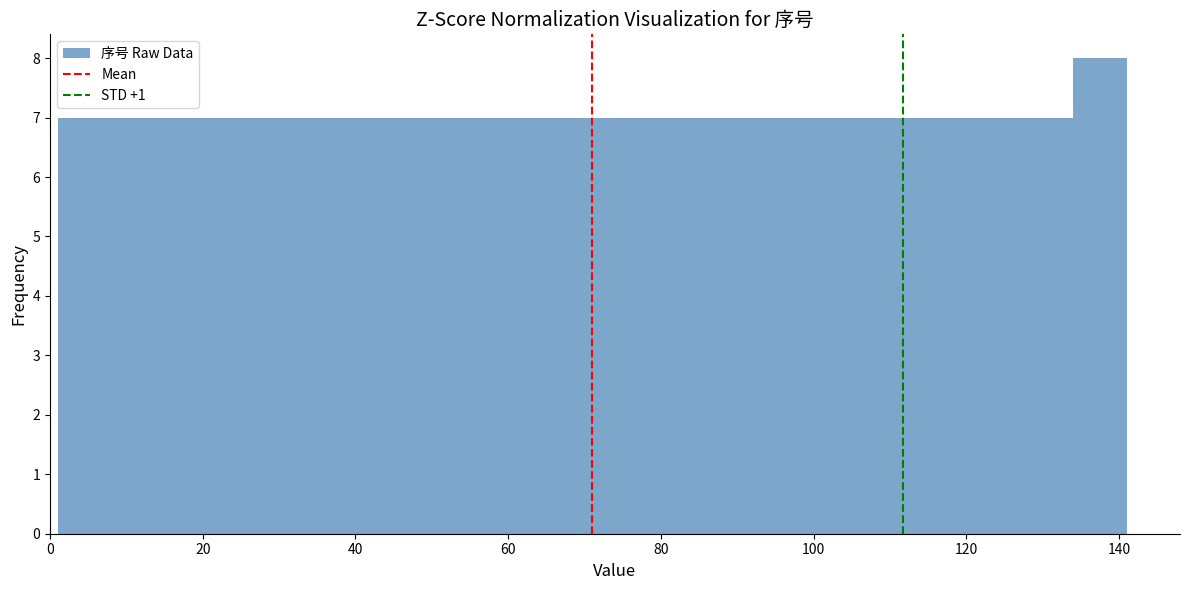

Around what value on the x-axis is the tallest bar? Give the approximate position of its centre, as read against the axis.

138